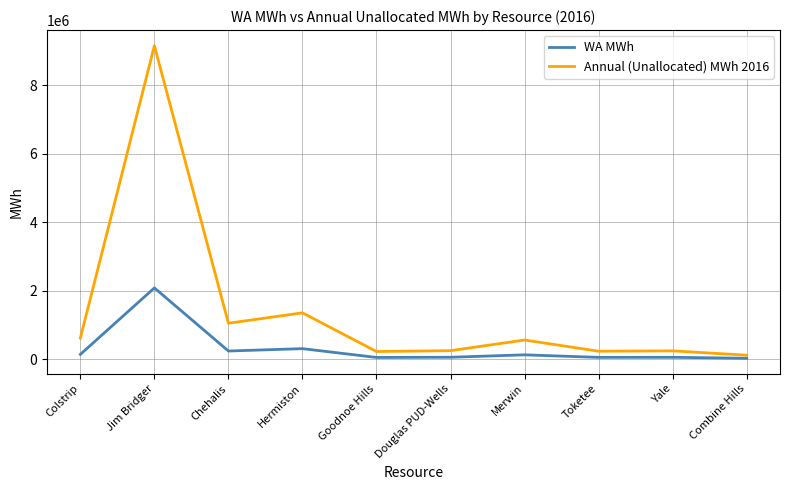

True or false: WA MWh and Annual (Unallocated) MWh 2016 intersect in this chart.

False